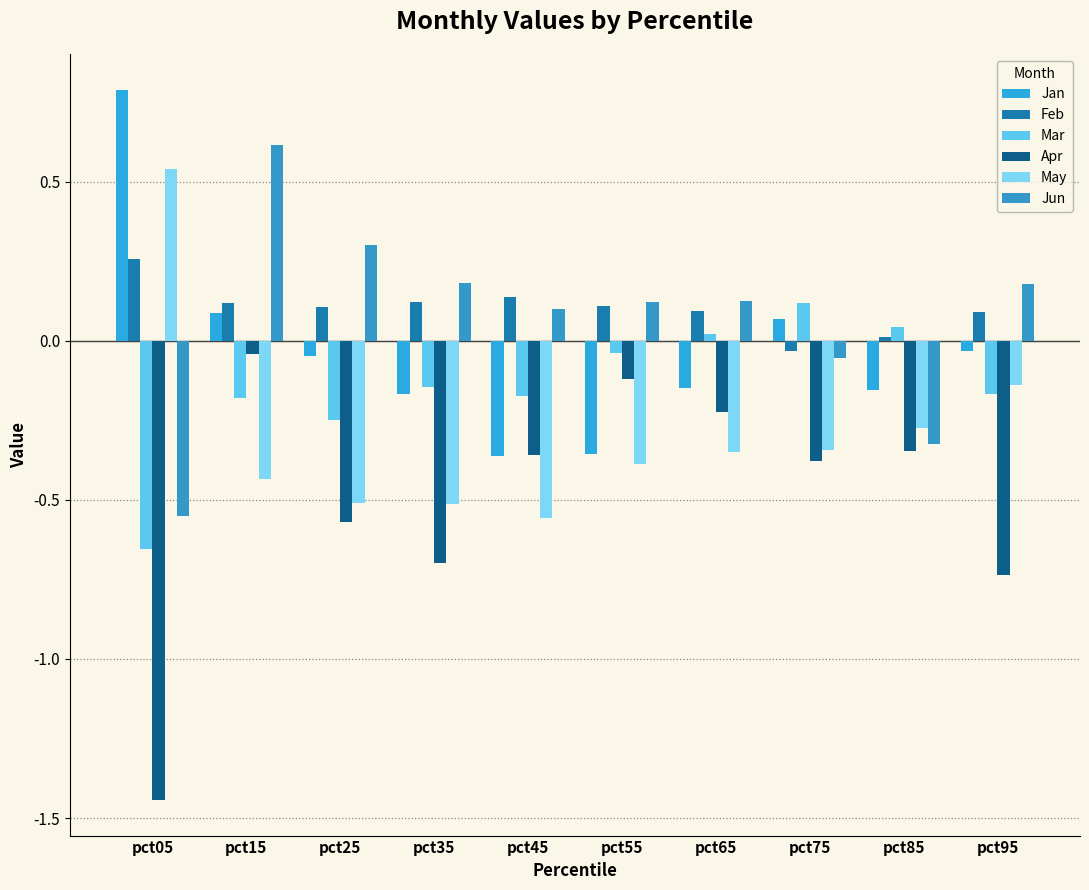

Between pct05 and pct15, which is larger?

pct05